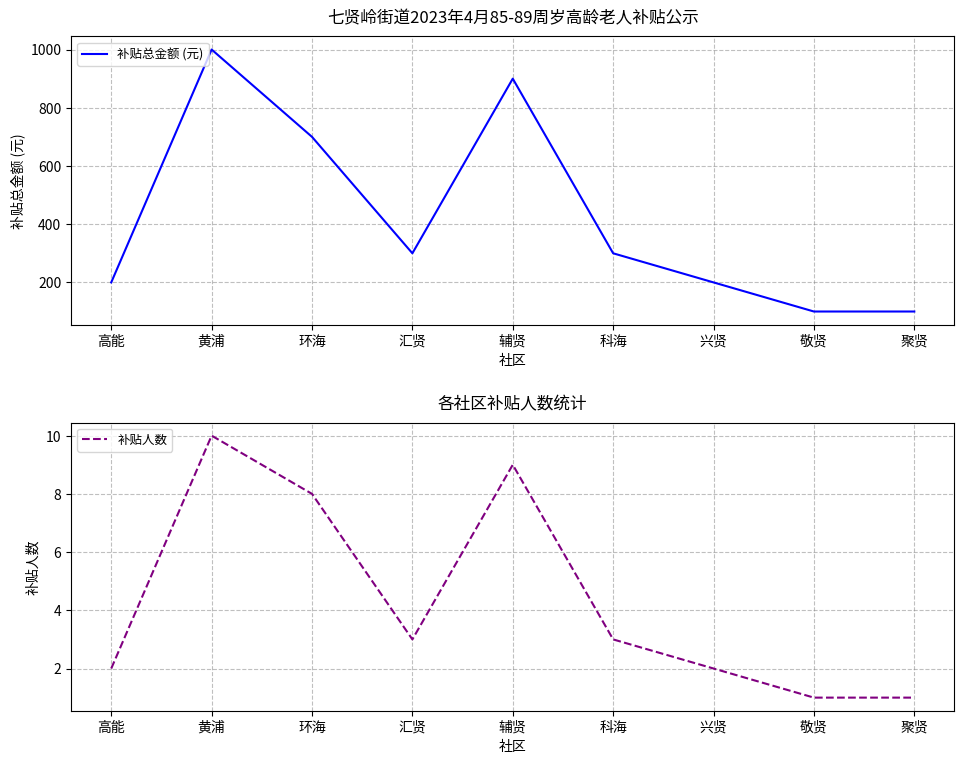

True or false: 补贴总金额 (元) has a value of 29 at 敬贤.

False